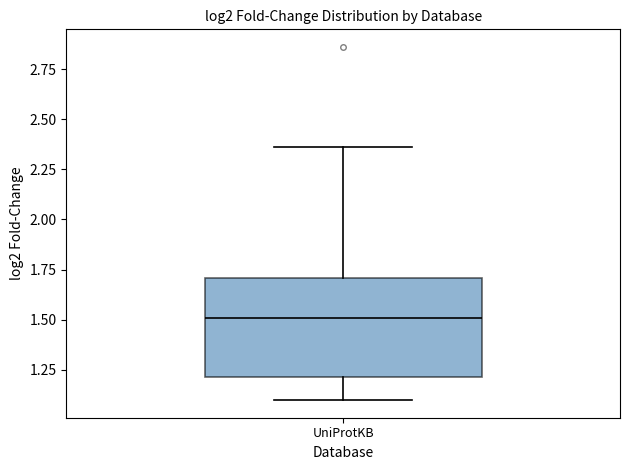

Transcribe this box plot: give where the median line is, the range the box spans, and where the two whiskers end, as read against the y-axis. The values are not printed on the chart, so give them approximately, as read against the axis.

median 1.50, box 1.20 to 1.70, whiskers 1.10 to 2.35